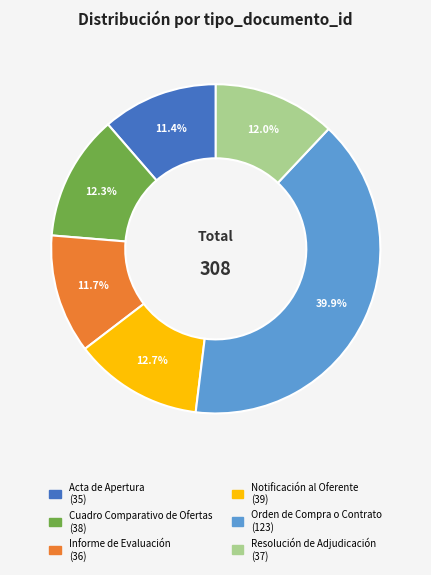

How many slices are in this pie chart?

6